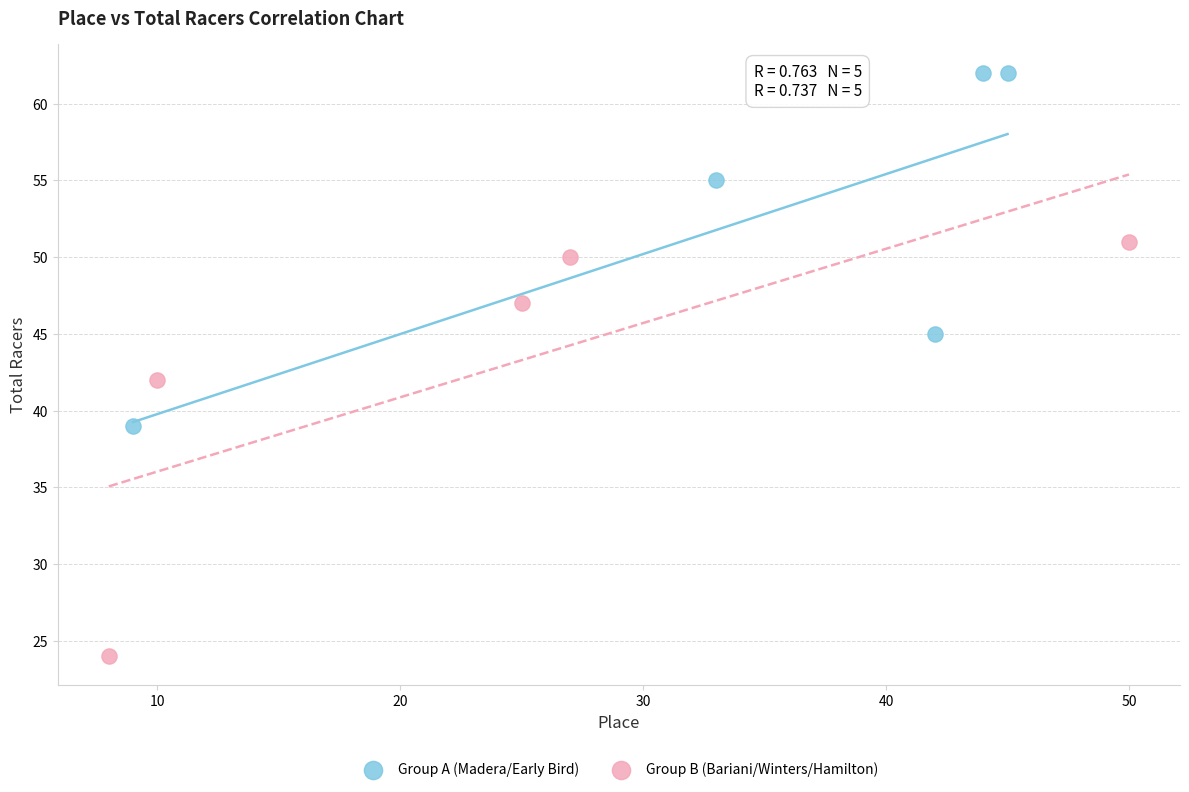

Which series reaches the minimum Y coordinate?

Group B (Bariani/Winters/Hamilton)